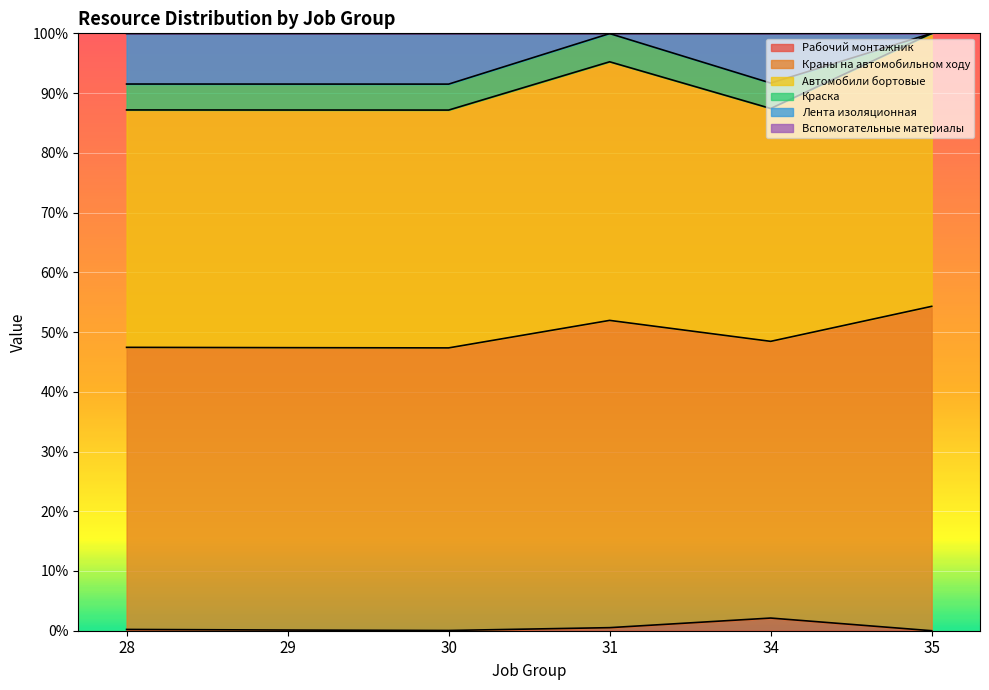

Does the chart display data point markers on the line(s)?

No